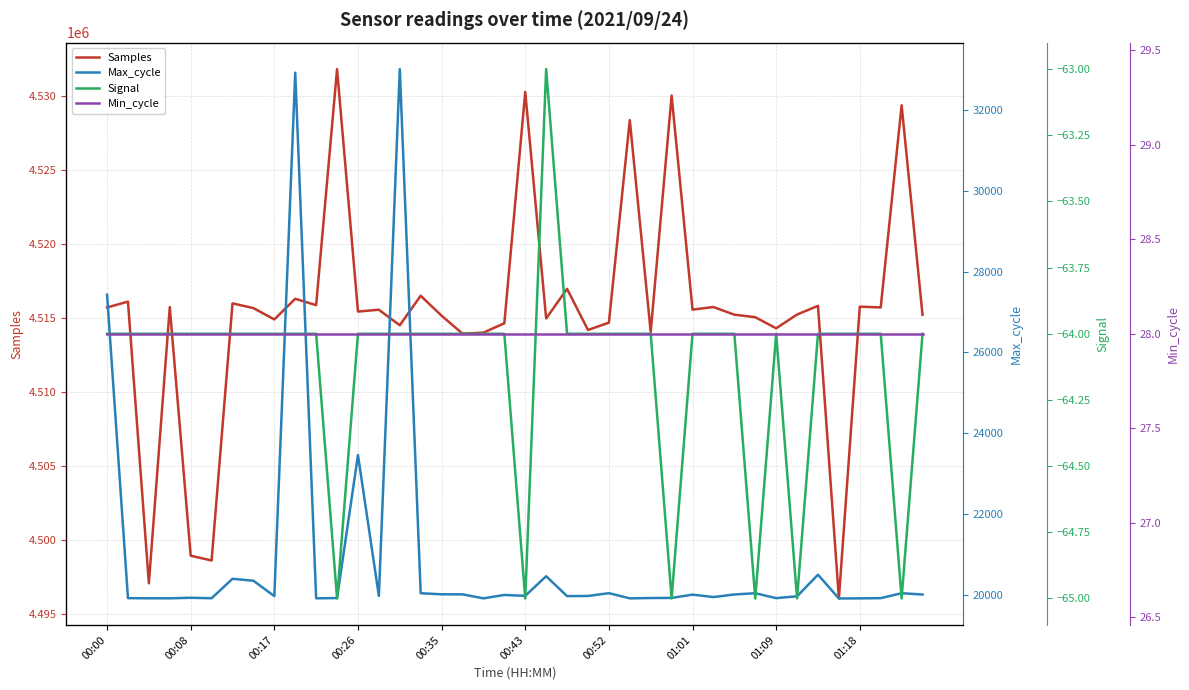

What is the difference between the Signal values at 21 and 36?

1